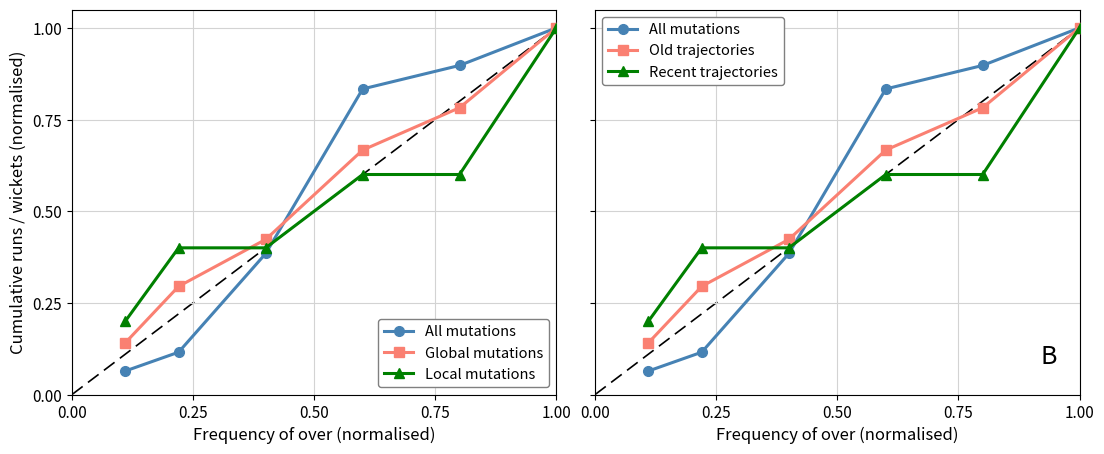

Count the Old trajectories values in the range 0 to 1.

6